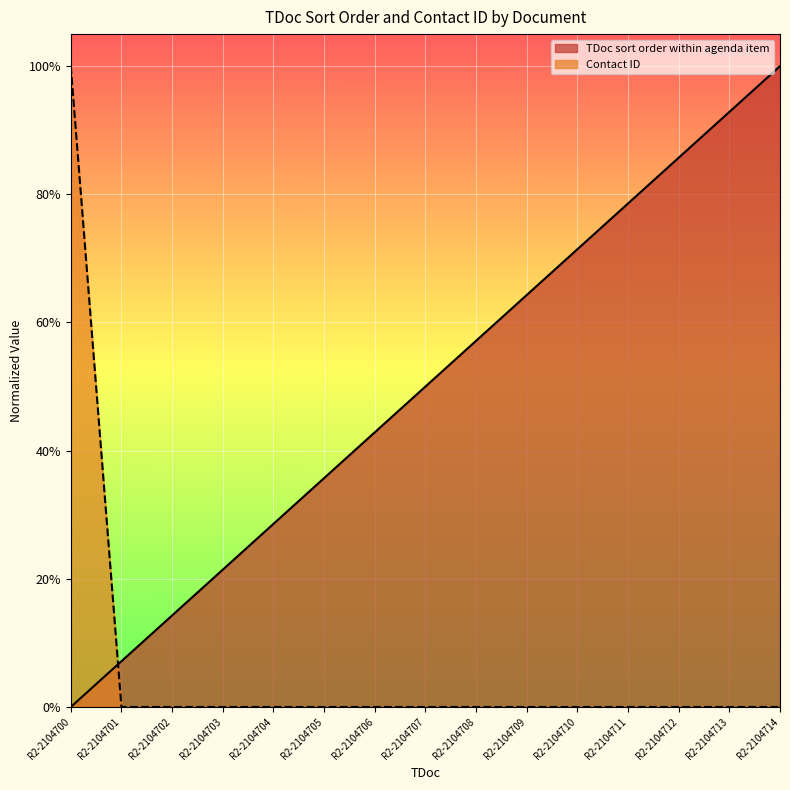

What are all the series names shown in the legend?

TDoc sort order within agenda item, Contact ID